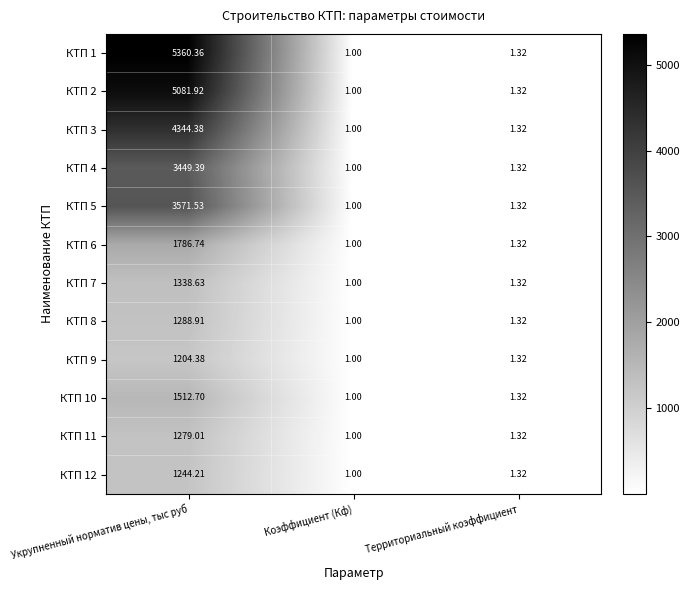

Which label corresponds to the smallest value in the chart?

Коэффициент (Кф)